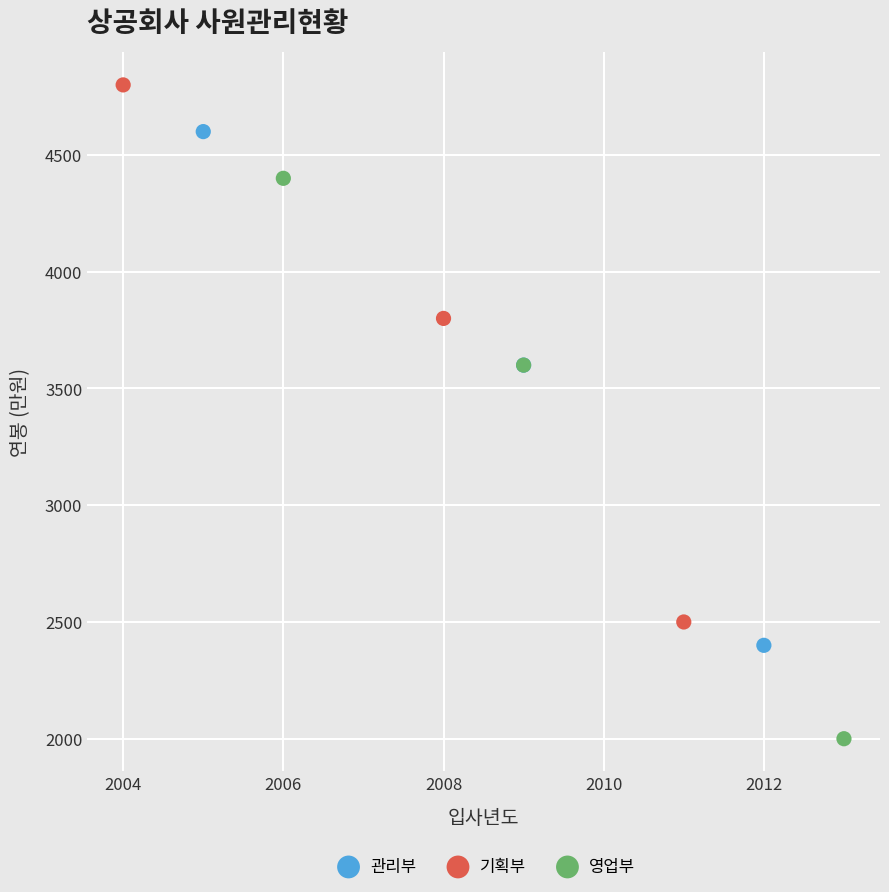

Which series contains the lowest Y value?

영업부